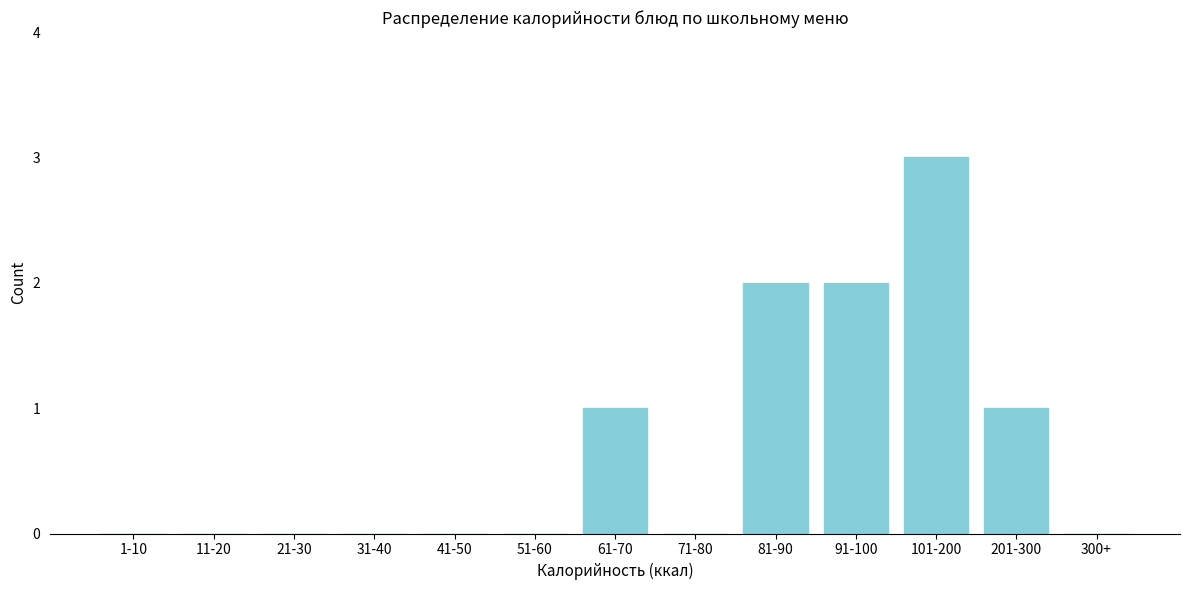

Reading right to left, list all the values displayed in this chart.

300+=0	201-300=1	101-200=3	91-100=2	81-90=2	71-80=0	61-70=1	51-60=0	41-50=0	31-40=0	21-30=0	11-20=0	1-10=0